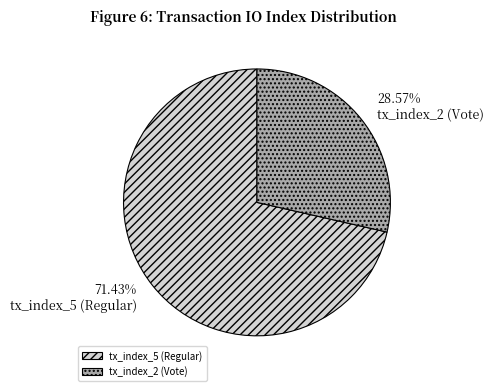

How many segments does this pie chart have?

2